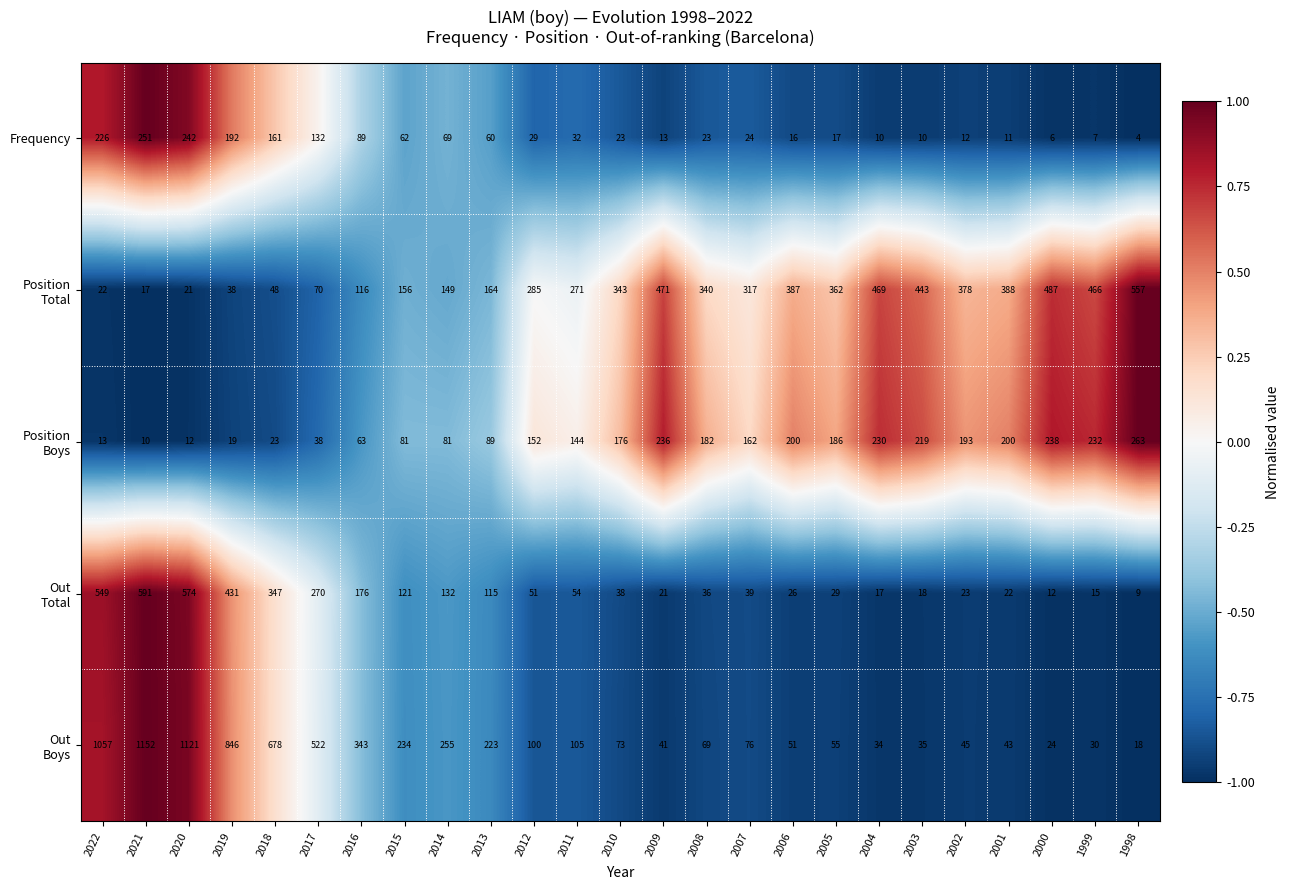

At how many categories does at least one series exceed 709?

4